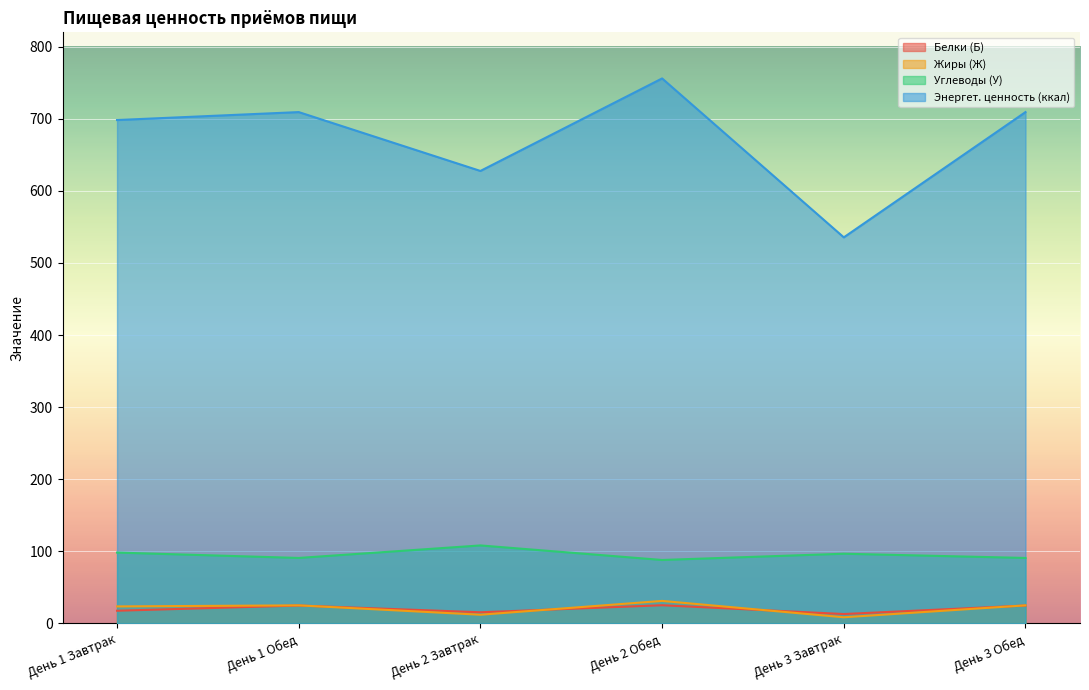

How many lines are shown in the chart?

4